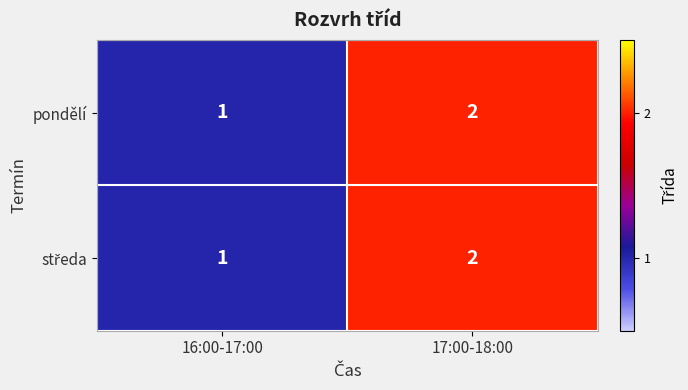

Which label corresponds to the smallest value in the chart?

16:00-17:00